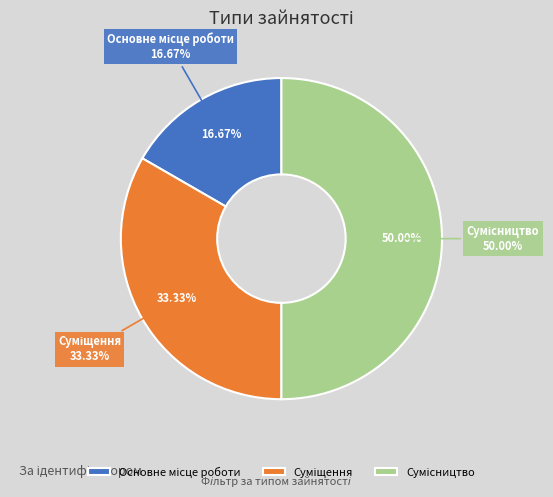

What is the largest slice in the pie chart?

Сумісництво